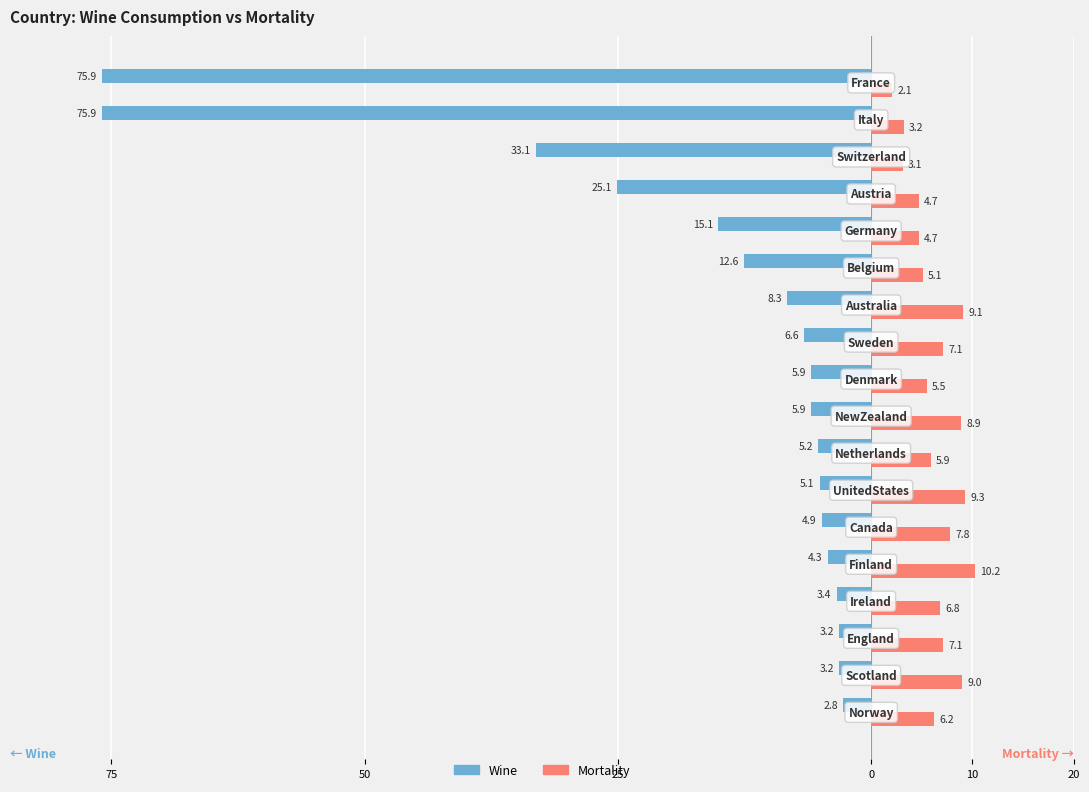

What are all the series names shown in the legend?

Wine, Mortality